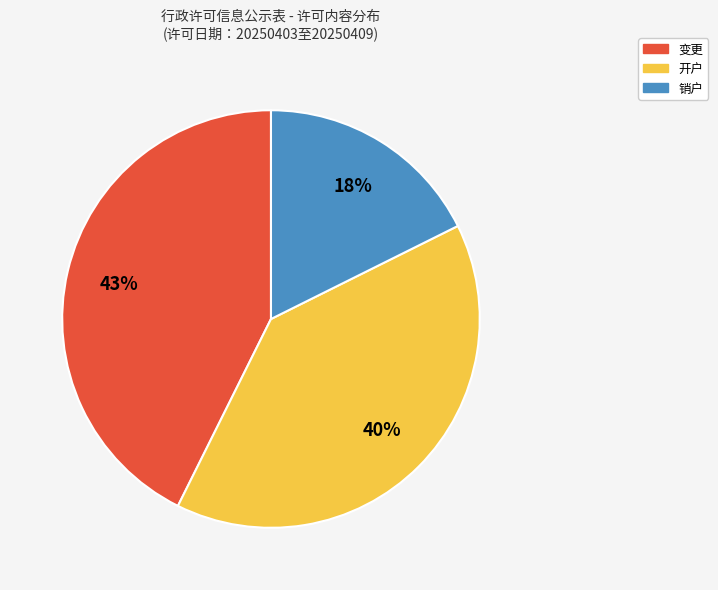

To the nearest percent, what is the average slice percentage?

33%